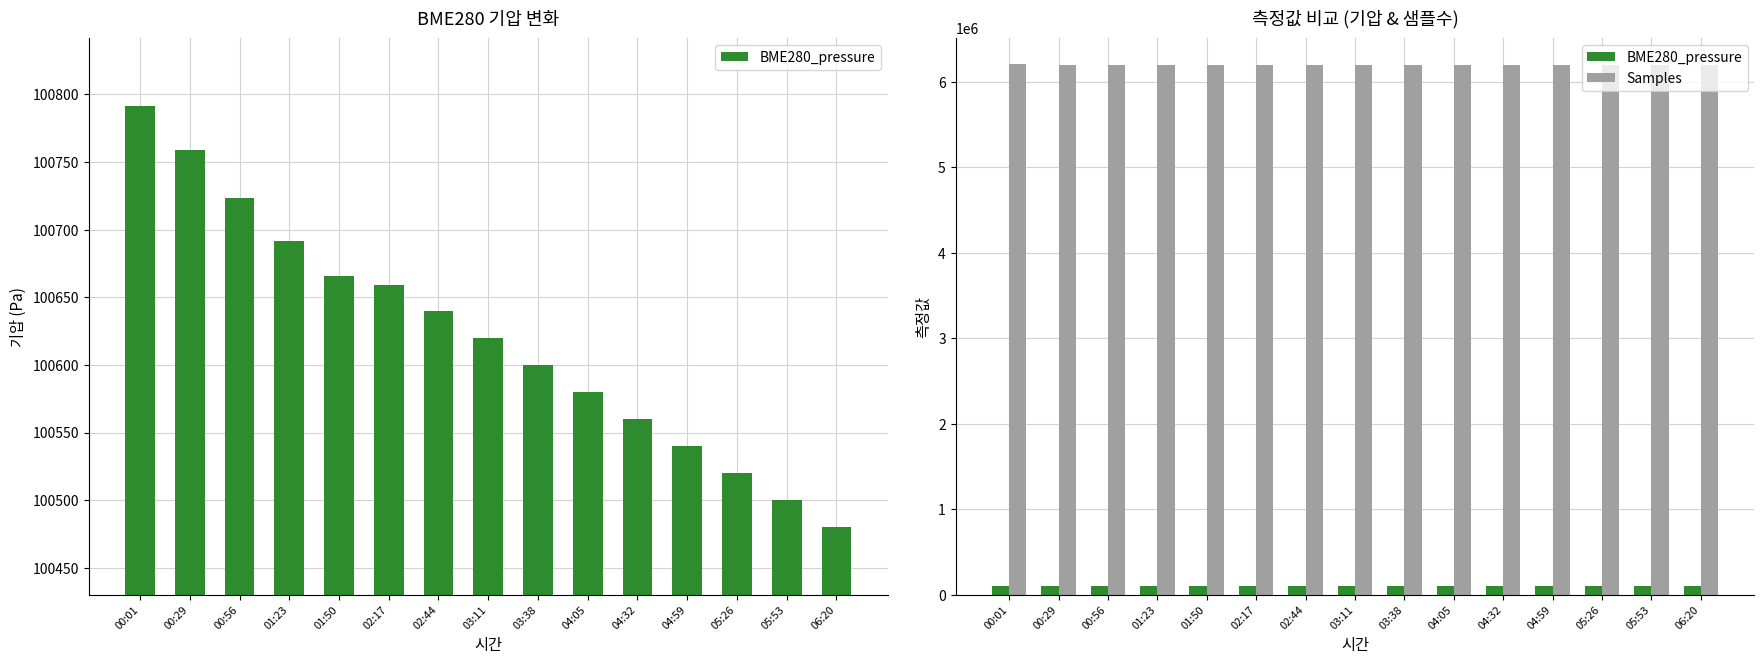

Which series has the largest range (max minus min)?

Samples